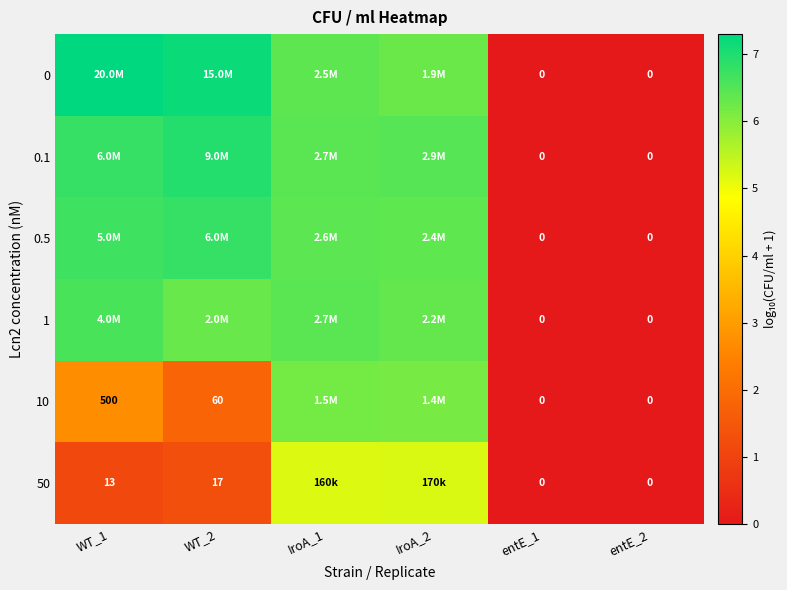

Is the value of 10 at WT_1 greater than the value of 50 at entE_2?

Yes